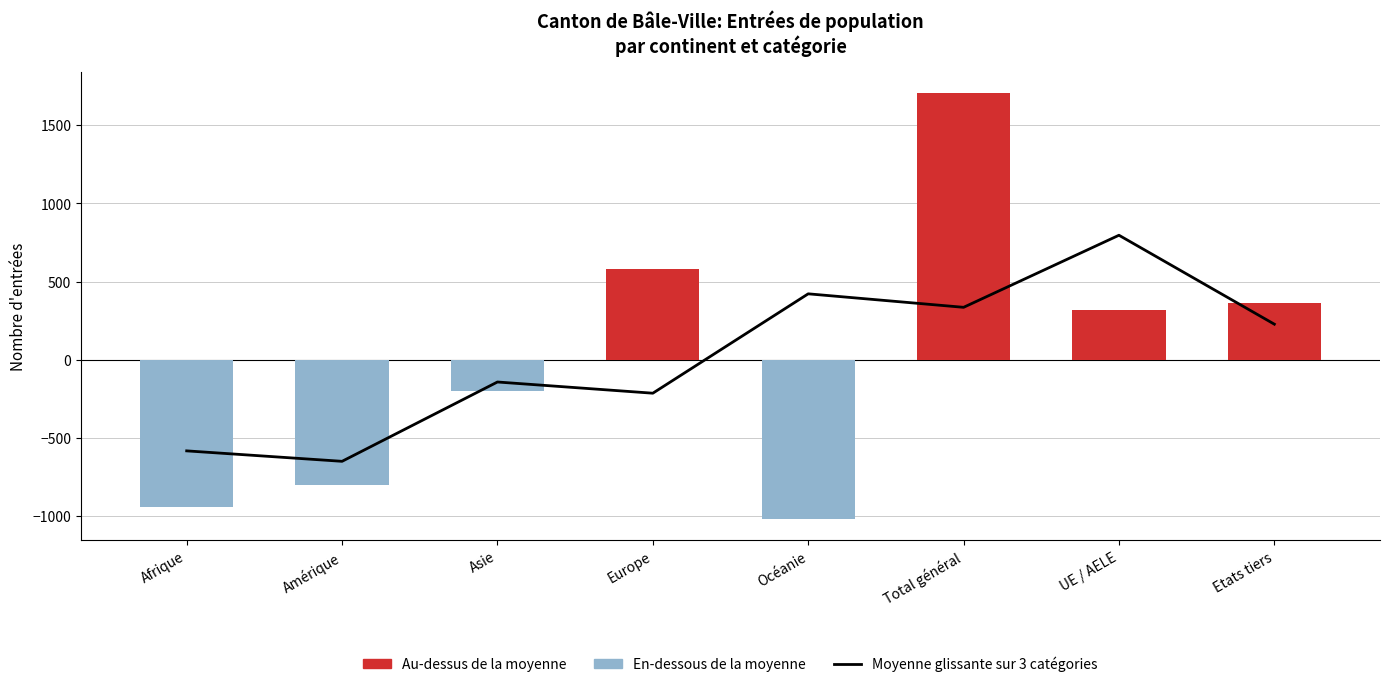

The value of Moyenne glissante sur 3 catégories at UE / AELE is 279.0. True or false?

False